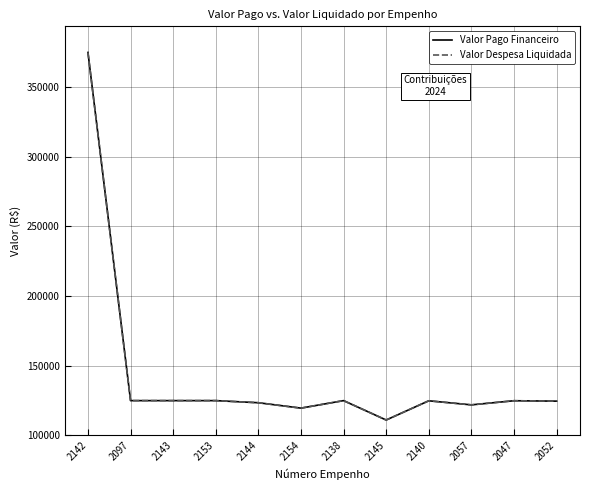

The value of Valor Despesa Liquidada at 2097 is 42191.4. True or false?

False